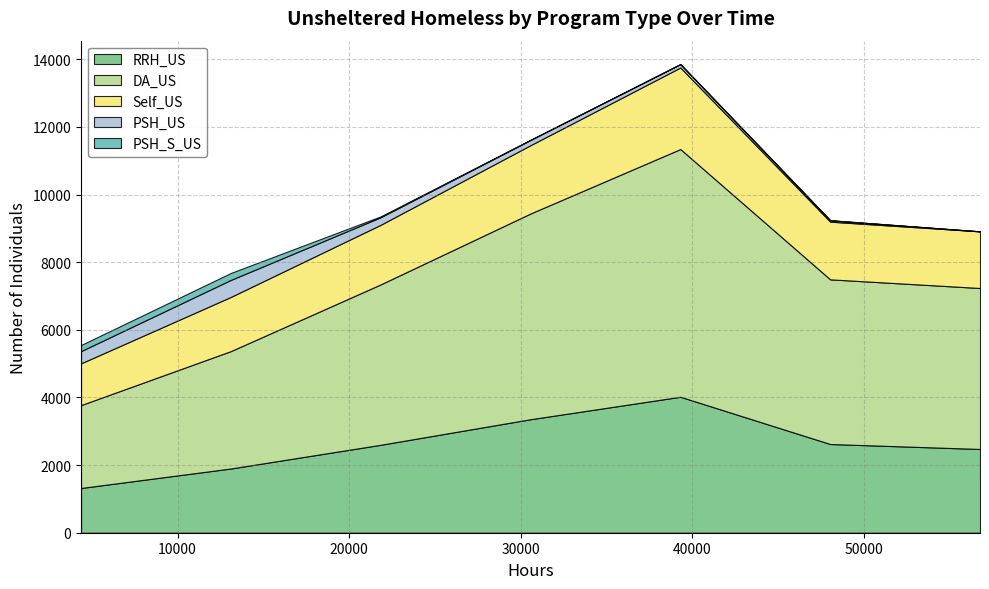

What is the average value of the DA_US series?

4815